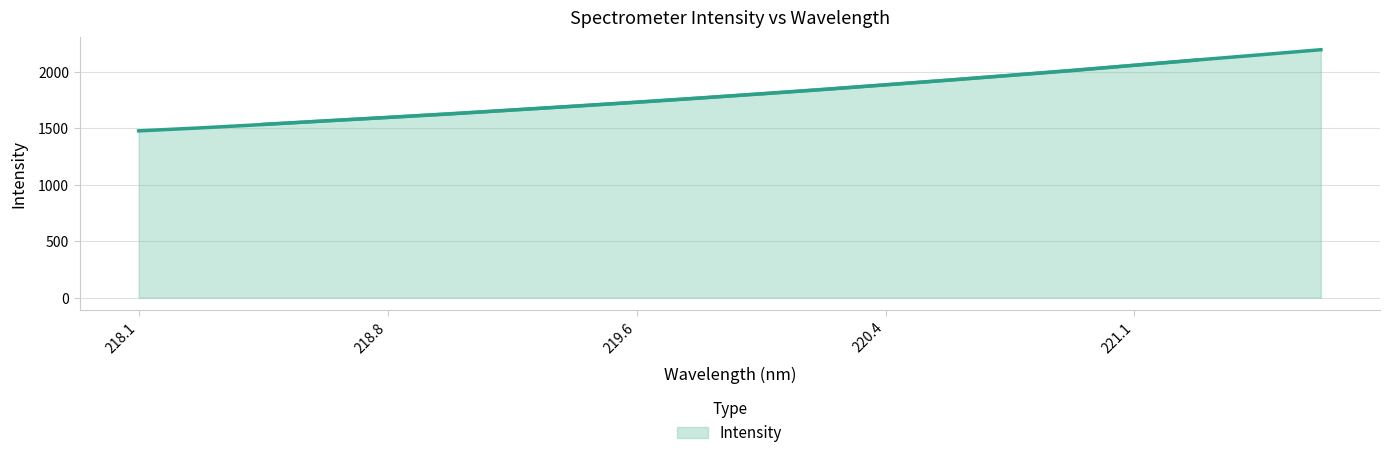

What is the ratio of the value at 219.2067 to the value at 221.6902?

0.8